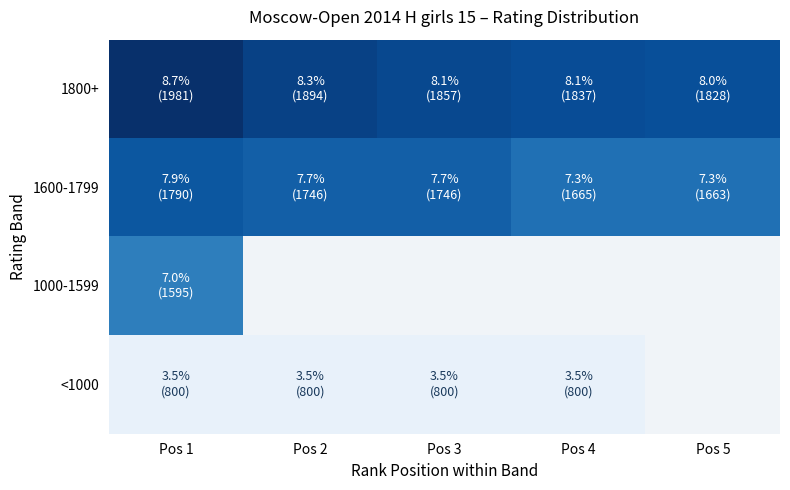

Where does the 1800+ series first go above 1857?

Pos 1